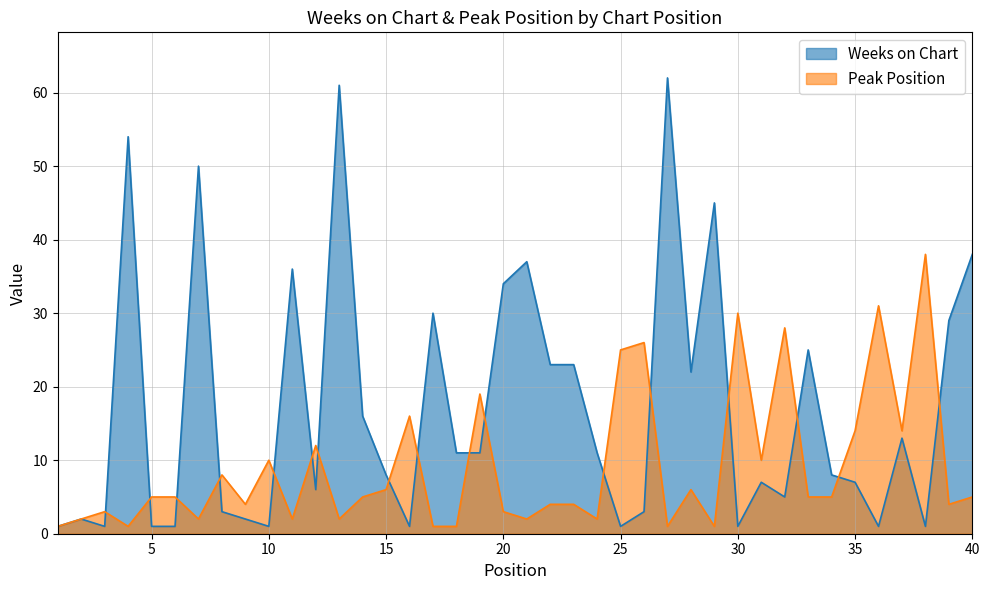

True or false: Weeks on Chart and Peak Position intersect in this chart.

True